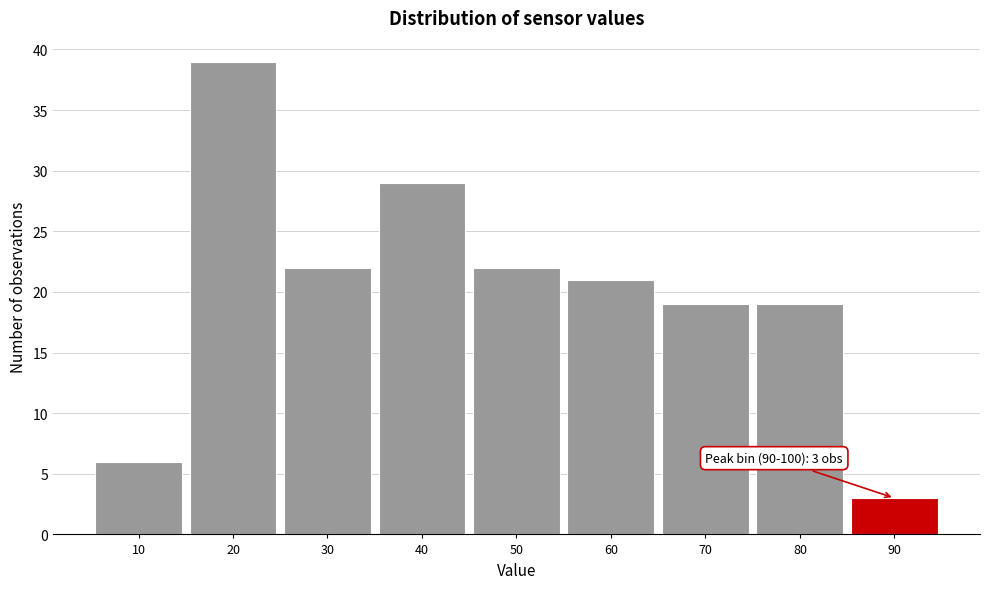

Reading left to right, transcribe all the data shown in this chart.

10=6	20=39	30=22	40=29	50=22	60=21	70=19	80=19	90=3